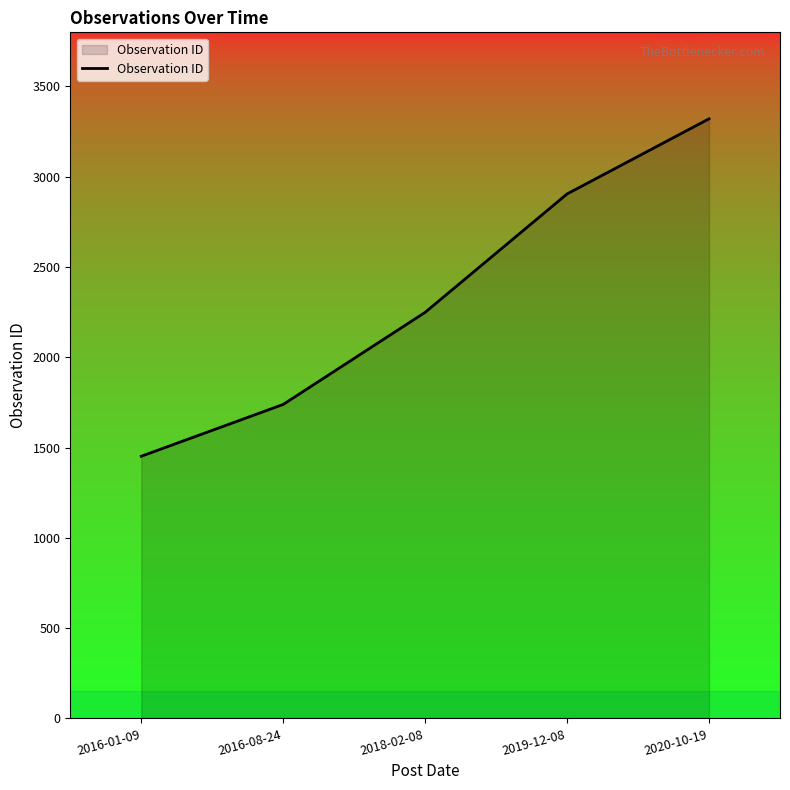

True or false: there are more than 1 points higher than both neighbors.

False